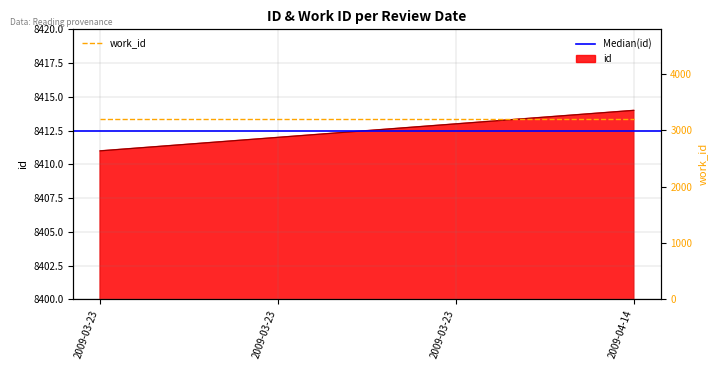

What is the ratio of the value at 2009-03-23 to the value at 2009-04-14?

1.0